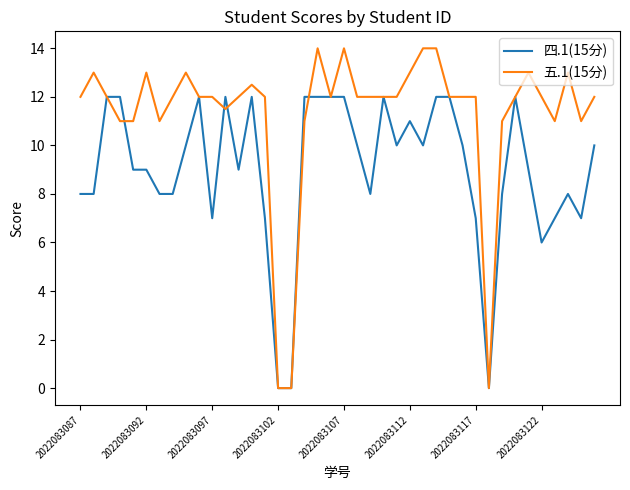

What is the highest value of the 五.1(15分) series?

14.0